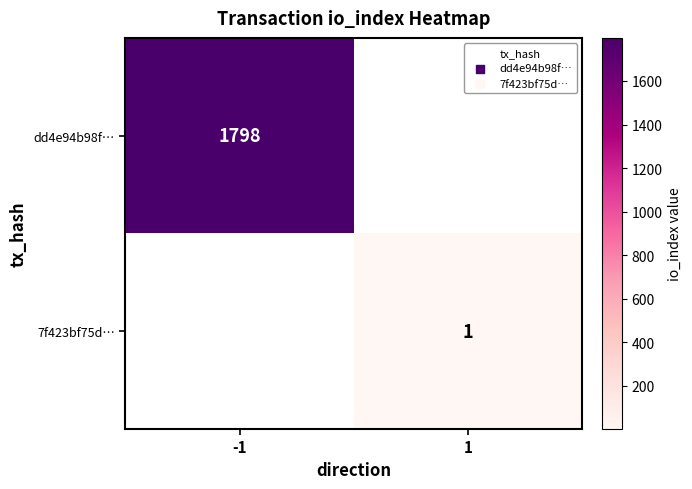

Where is dd4e94b98f… nearest to the value 899?

-1